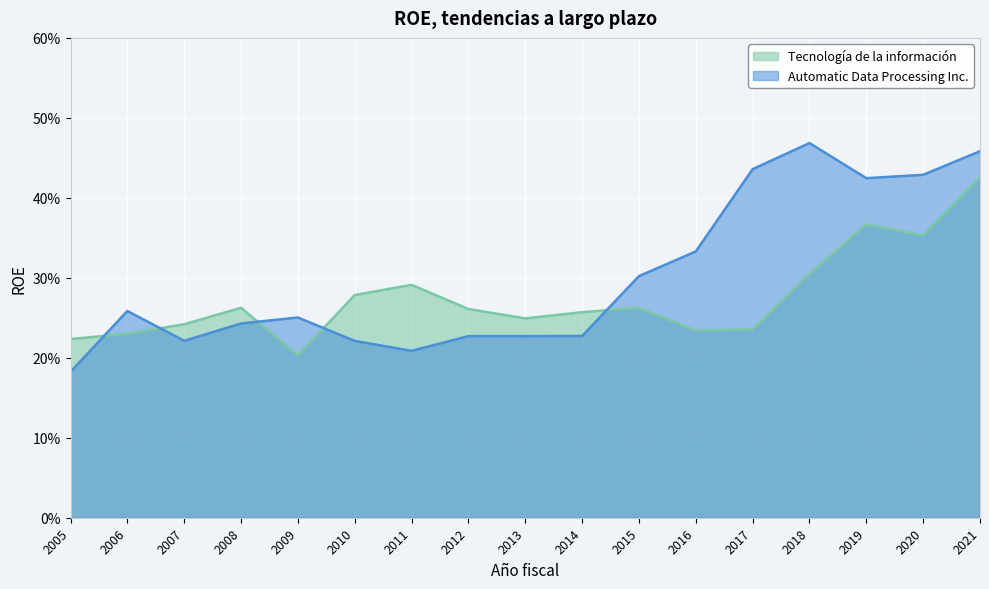

Which category has the lowest value across all series?

2005